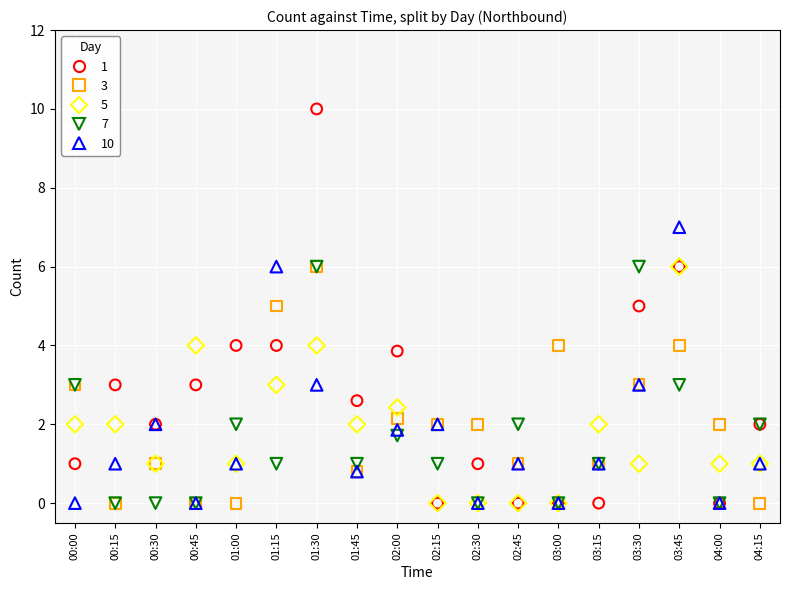

Which series has the widest spread of Y values?

1